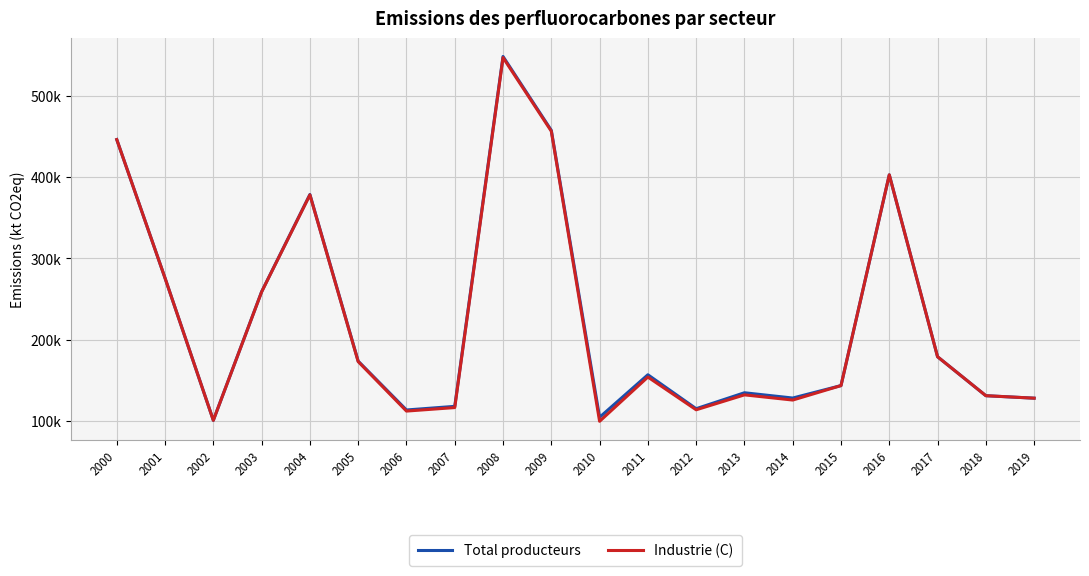

What are all the series names shown in the legend?

Total producteurs, Industrie (C)